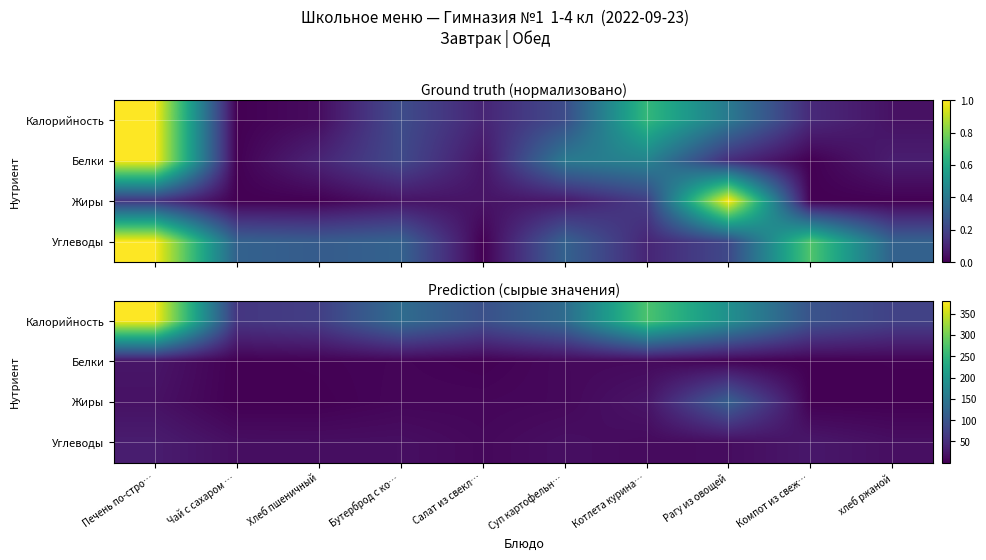

Is it true that Калорийность equals 70.1 at Хлеб пшеничный?

True